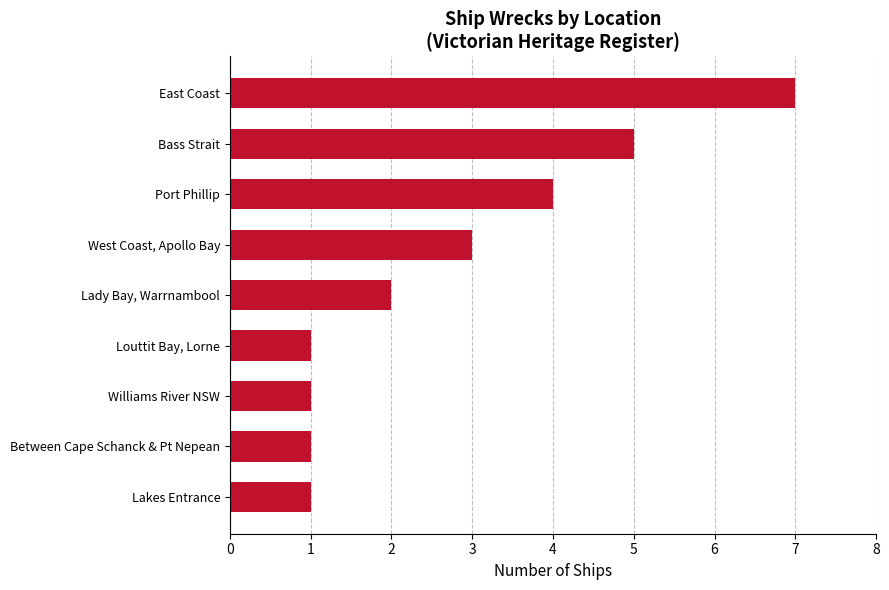

True or false: the data shows 3 at West Coast, Apollo Bay.

True